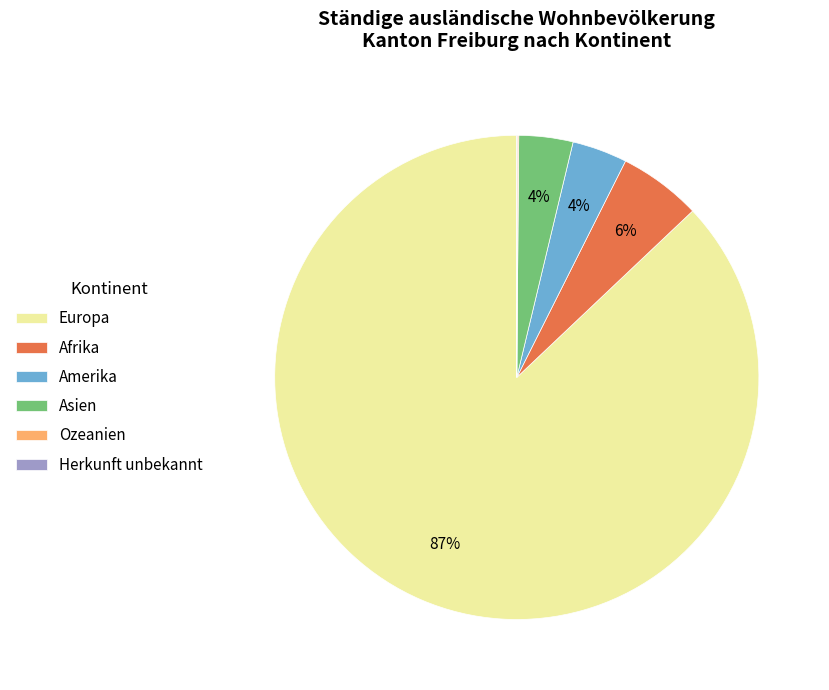

What is the largest slice in the pie chart?

Europa